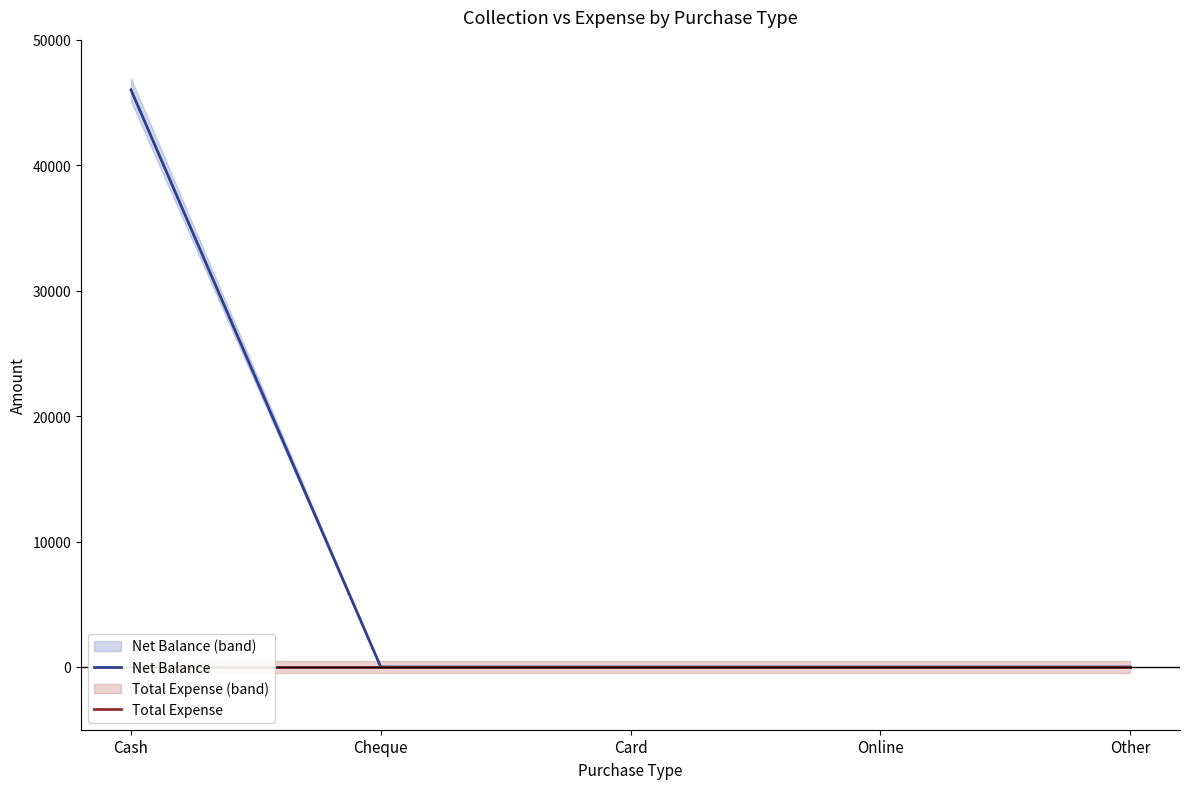

What is the label of the 1st point from the right?

Other